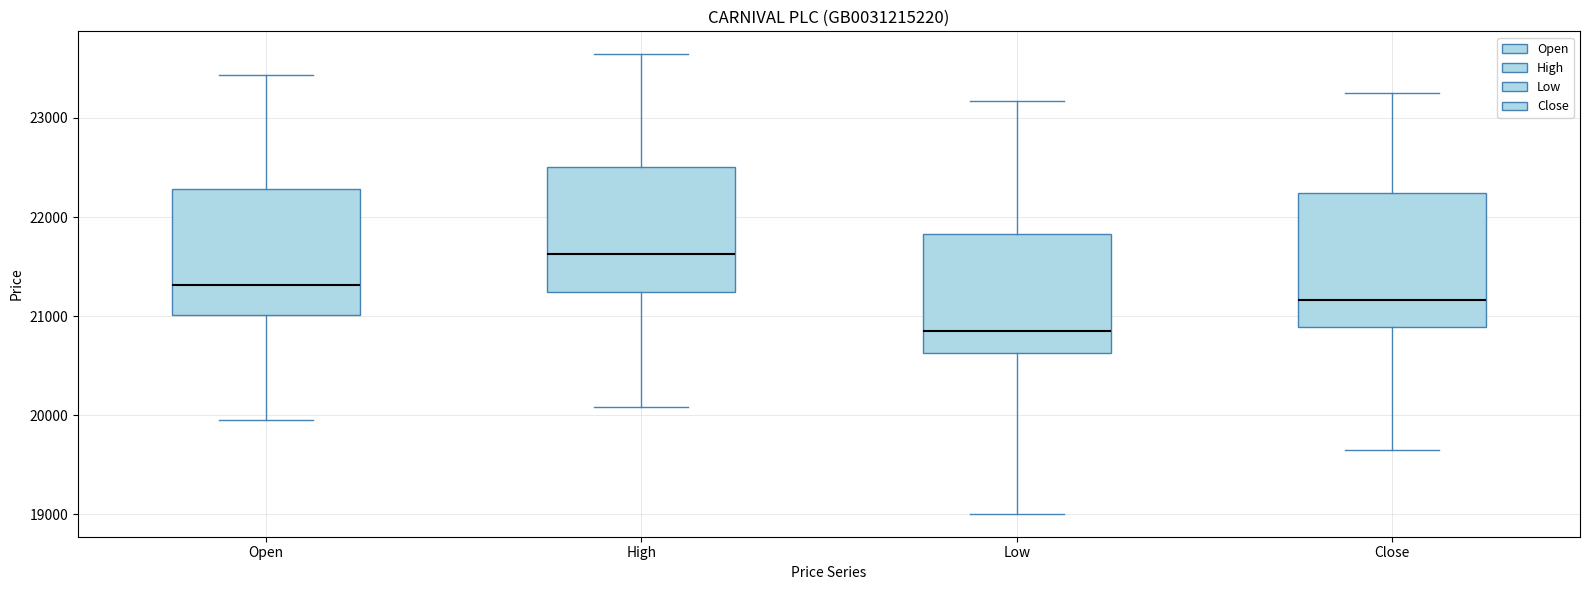

Reading left to right, transcribe this box plot: for each box, give where its median line is, the range the box spans, and where its two whiskers end, as read against the y-axis. The values are not printed on the chart, so give them approximately, as read against the axis.

Open: median 21300, box 21000 to 22300, whiskers 19900 to 23400
High: median 21600, box 21200 to 22500, whiskers 20100 to 23600
Low: median 20800, box 20600 to 21800, whiskers 19000 to 23200
Close: median 21200, box 20900 to 22200, whiskers 19600 to 23300